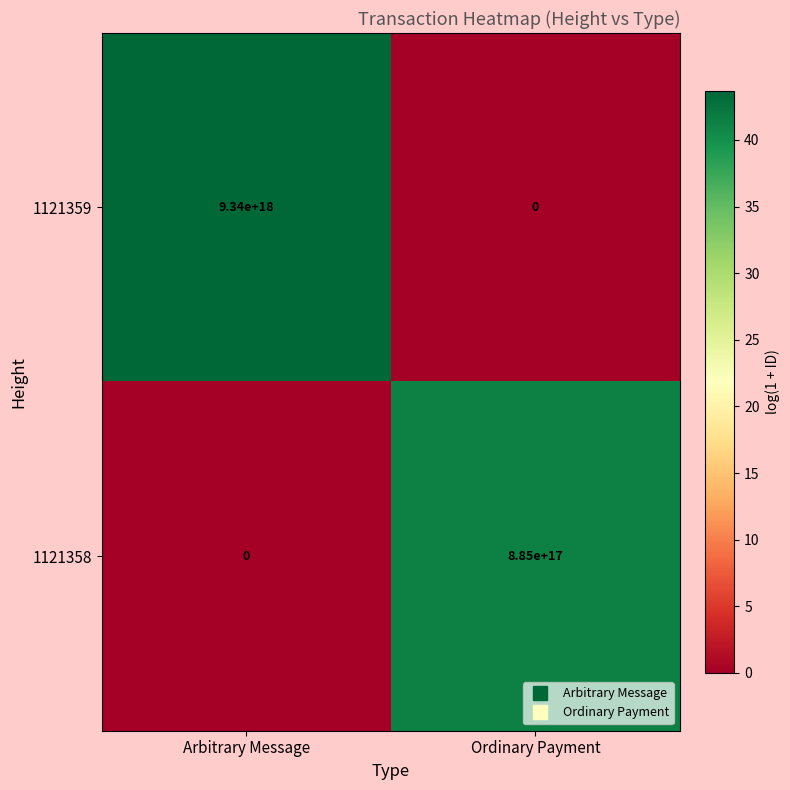

Which category has the highest value in the 1121358 series?

Ordinary Payment